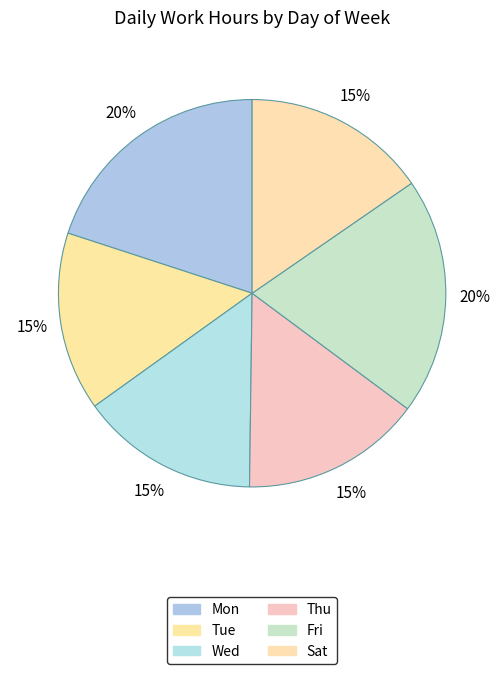

How many segments does this pie chart have?

6